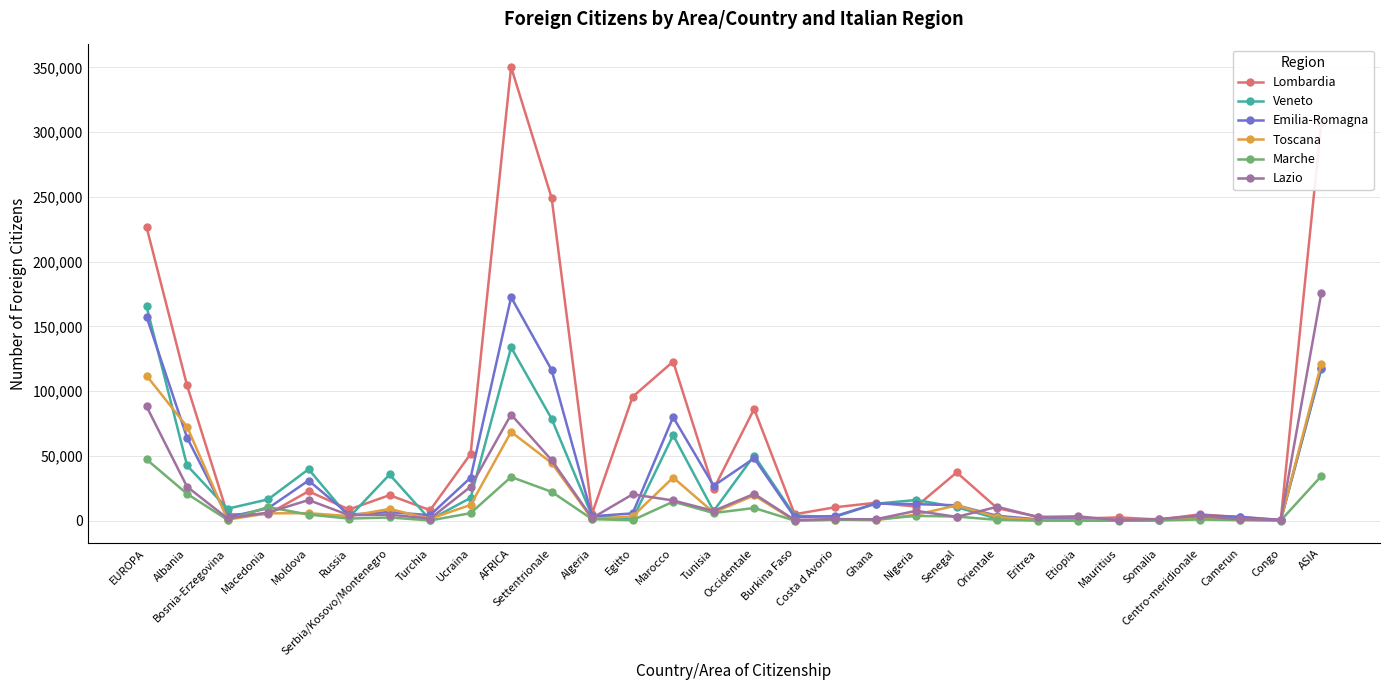

Which series has the largest range (max minus min)?

Lombardia